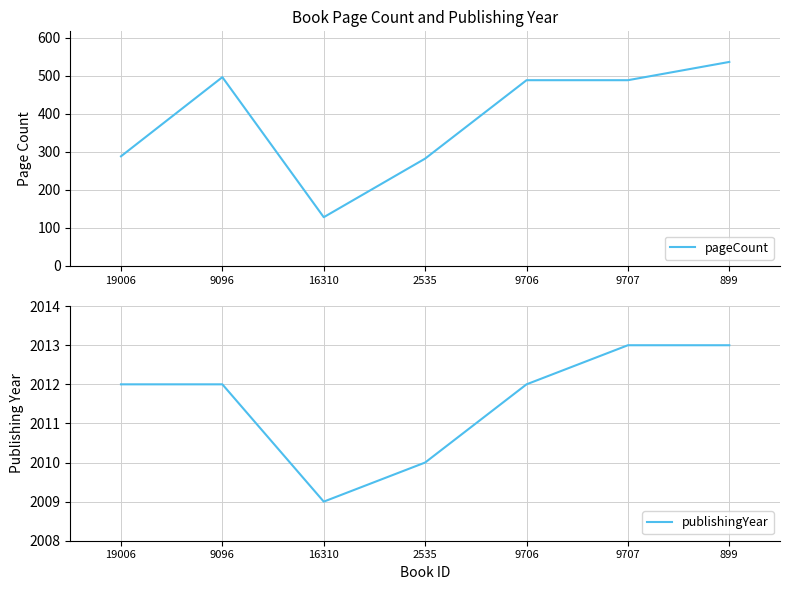

Does the chart display data point markers on the line(s)?

No